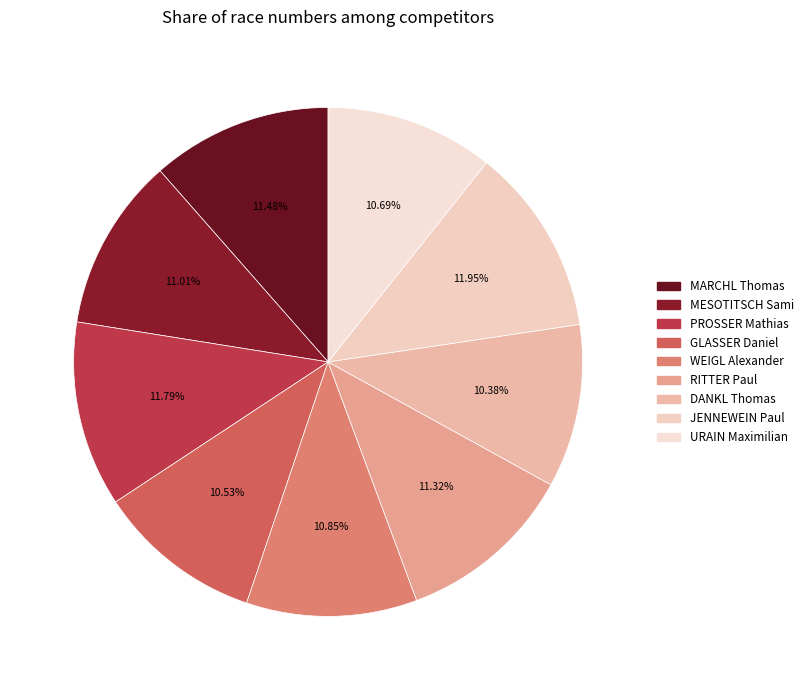

Approximately how many times larger is the value at RITTER Paul compared to DANKL Thomas?

1.1